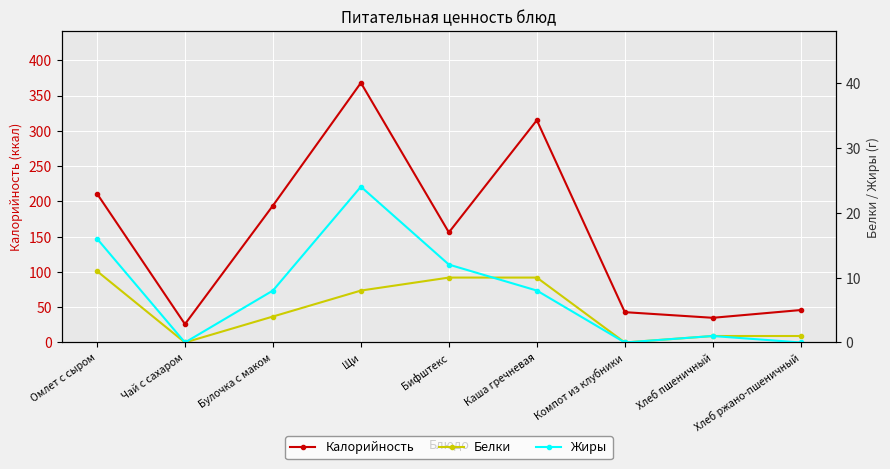

Where is Калорийность nearest to the value 197?

Булочка с маком